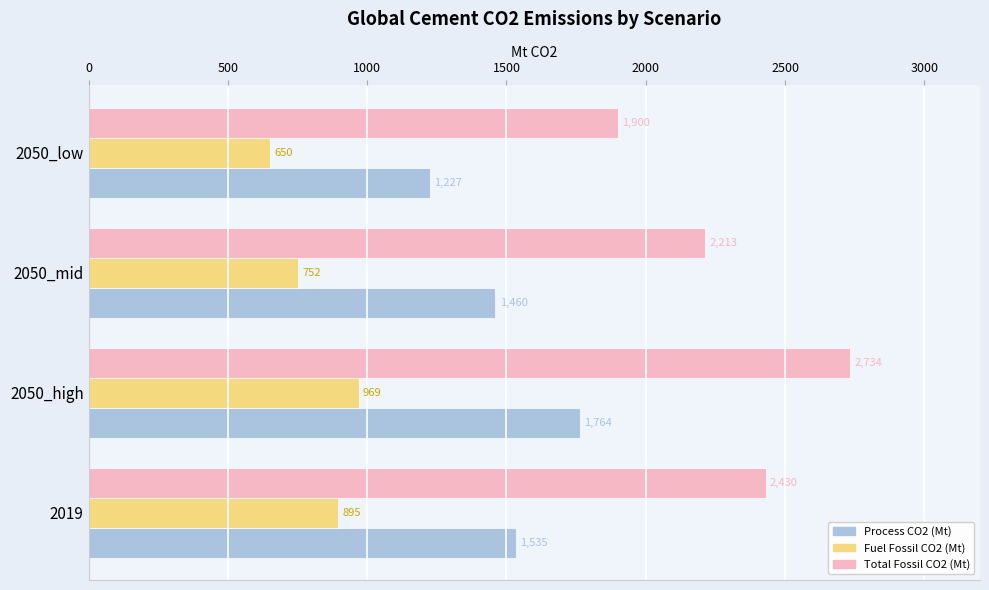

What is the minimum value shown in the chart?

650.2